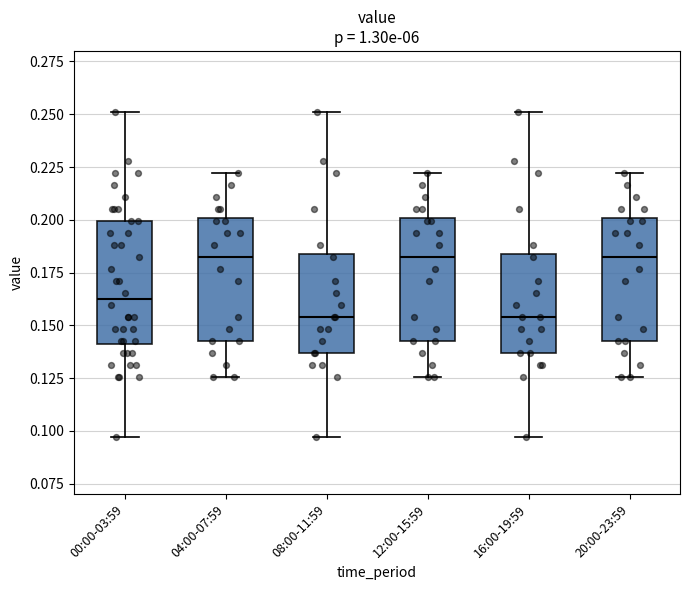

Where does the lower whisker of the box for 20:00-23:59 end on the y-axis? The values are not printed on the chart, so give them approximately, as read against the axis.

0.125